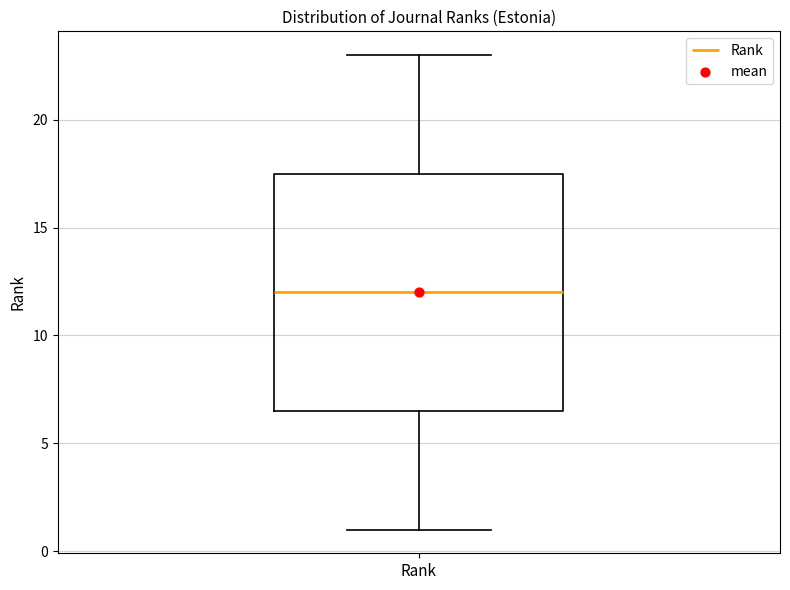

Transcribe this box plot: give where the median line is, the range the box spans, and where the two whiskers end, as read against the y-axis. The values are not printed on the chart, so give them approximately, as read against the axis.

median 12.0, box 6.5 to 17.5, whiskers 1.0 to 23.0